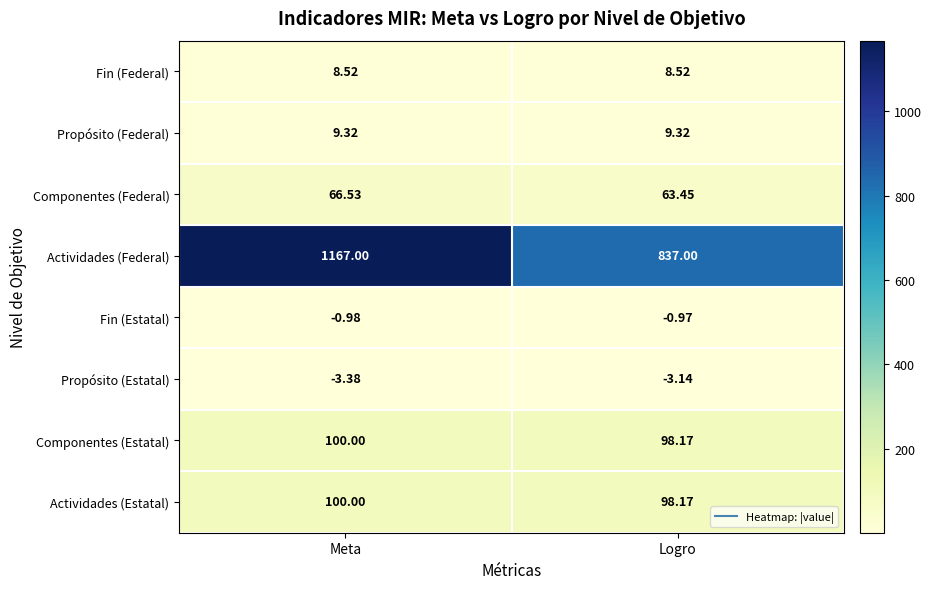

What is the difference between the highest and lowest values at Meta?

1170.4